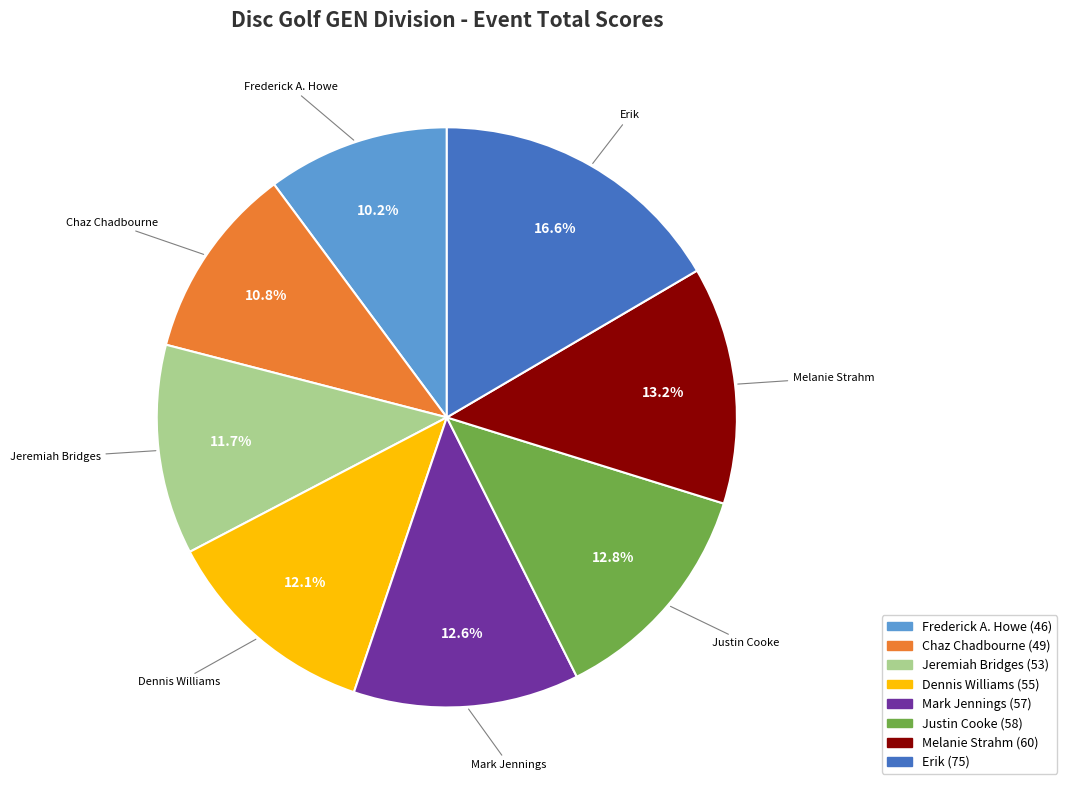

Approximately how many times larger is the value at Erik compared to Mark Jennings?

1.3